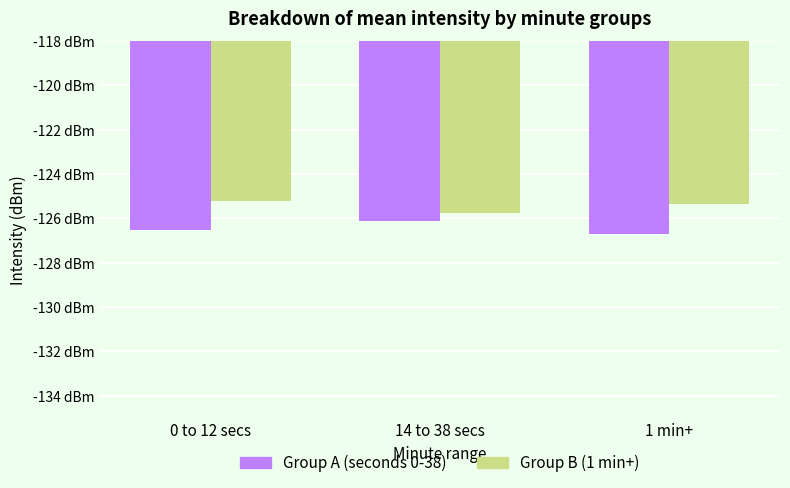

What is the label of the 1st bar from the right?

1 min+